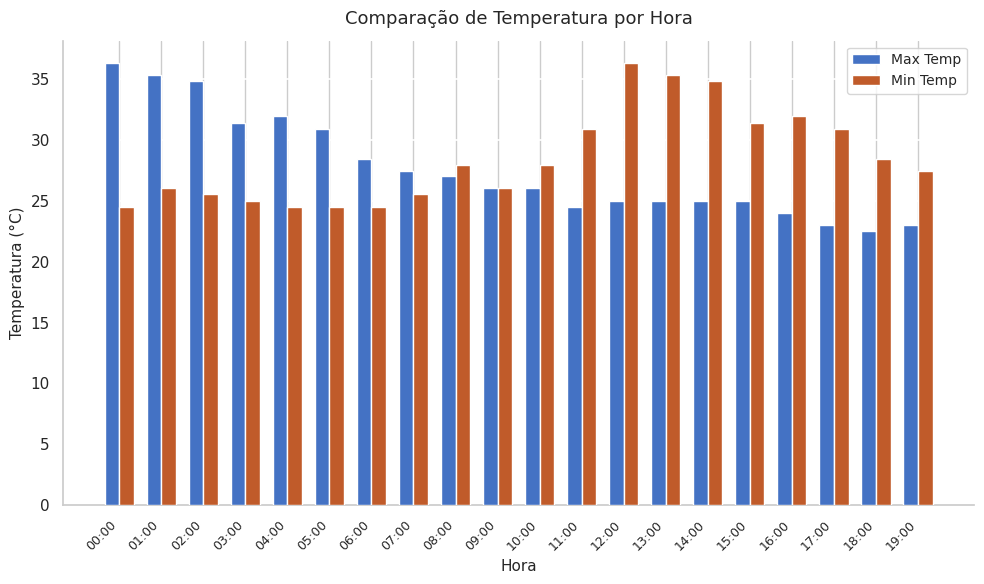

Reading left to right, what are all the values shown in this chart?

Max Temp: 36.3	35.3	34.8	31.4	31.9	30.9	28.4	27.4	27.0	26.0	26.0	24.5	25.0	25.0	25.0	25.0	24.0	23.0	22.5	23.0
Min Temp: 24.5	26.0	25.5	25.0	24.5	24.5	24.5	25.5	27.9	26.0	27.9	30.9	36.3	35.3	34.8	31.4	31.9	30.9	28.4	27.4